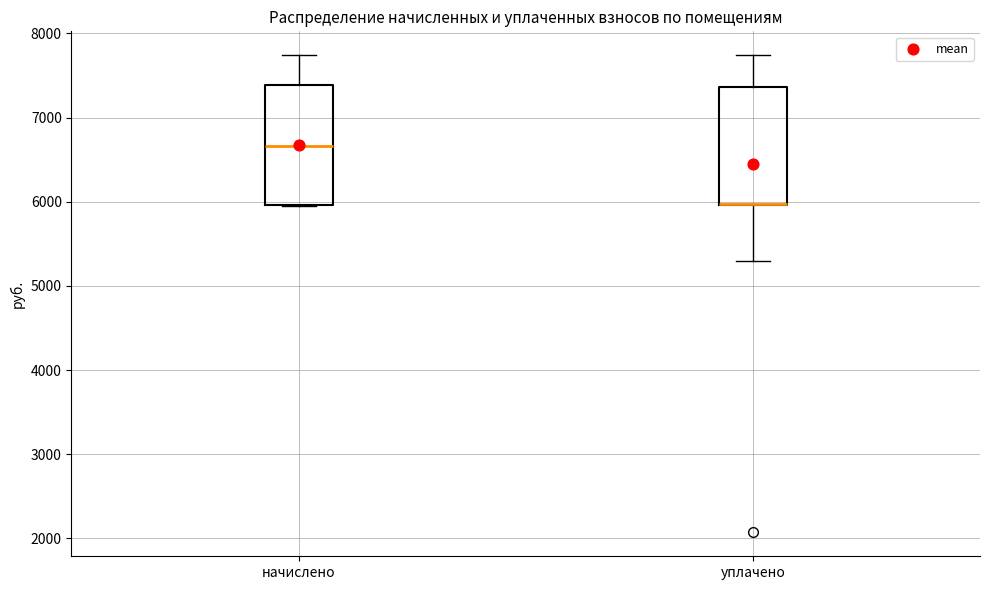

Reading left to right, transcribe this box plot: for each box, give where its median line is, the range the box spans, and where its two whiskers end, as read against the y-axis. The values are not printed on the chart, so give them approximately, as read against the axis.

начислено: median 6700, box 6000 to 7400, whiskers 5900 to 7700
уплачено: median 6000 (drawn on the box's lower edge), box 6000 to 7400, whiskers 5300 to 7700